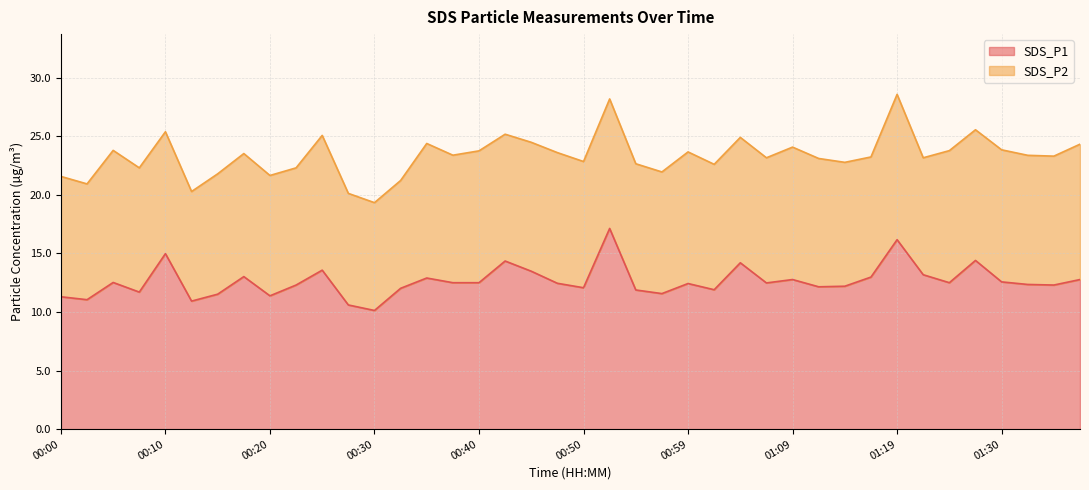

What is the value of the 17th point from the left?

12.5